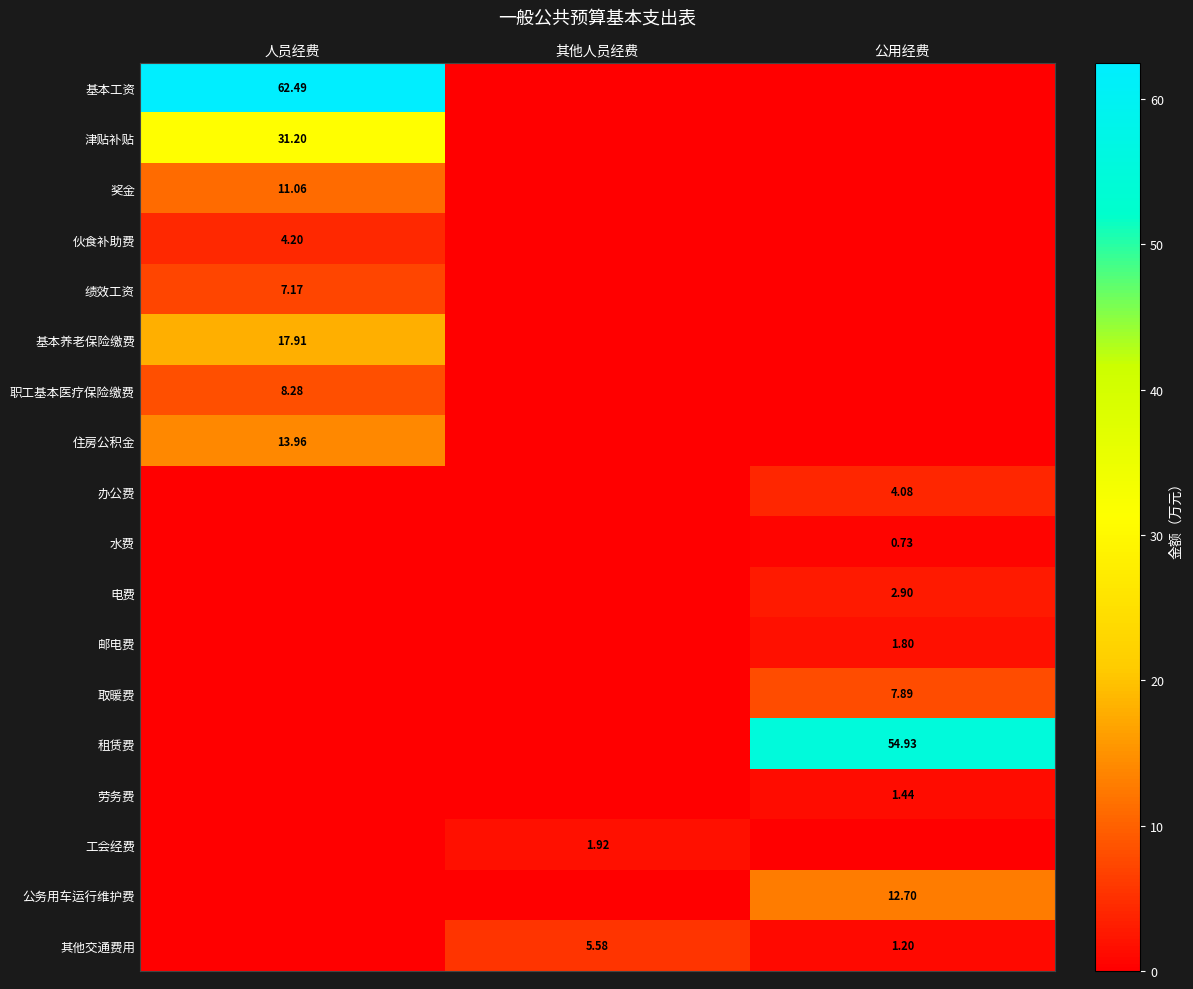

Which has a higher value, 其他人员经费 or 人员经费?

人员经费